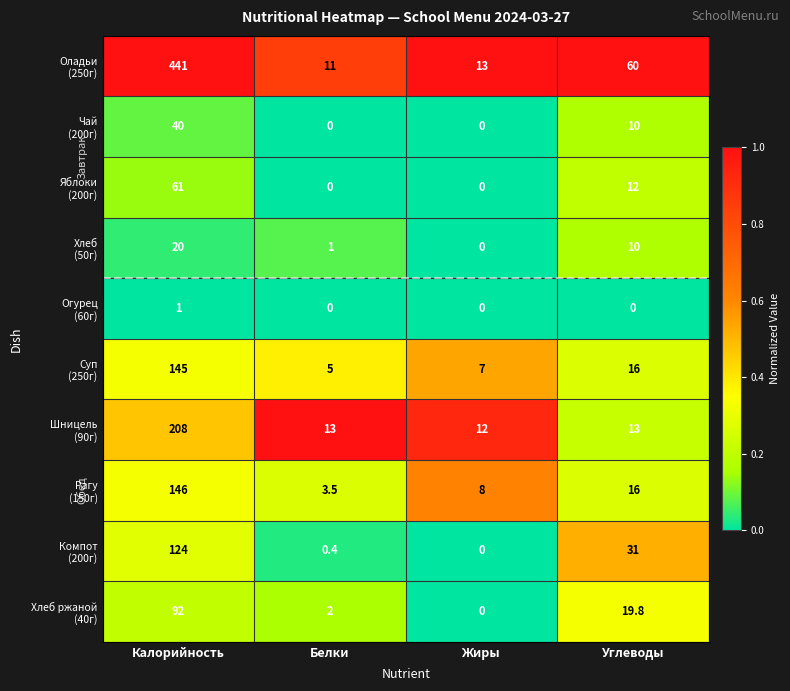

What is the spread (max minus min) of values at Белки?

13.0